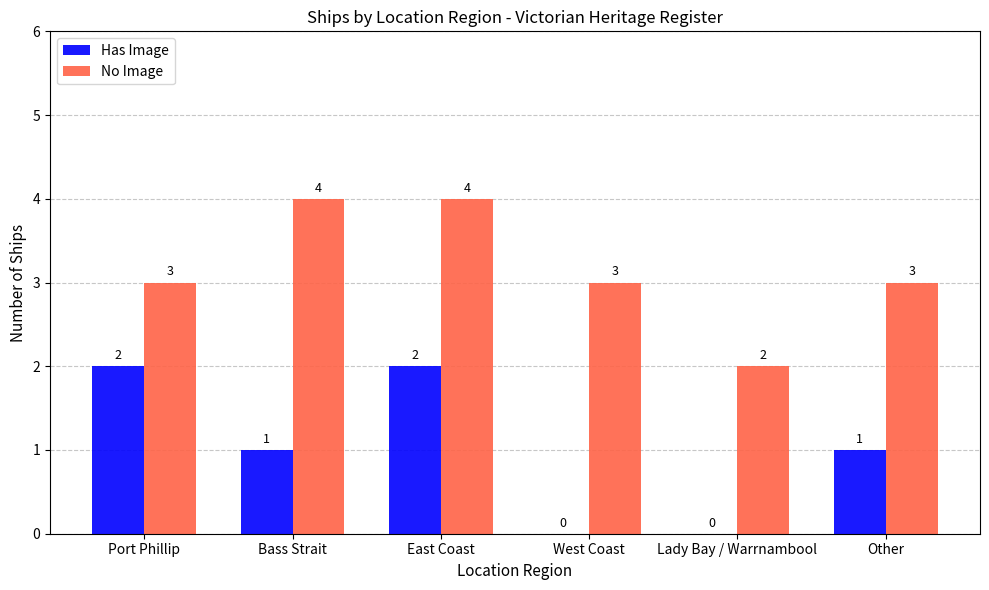

How many Has Image values are between 0 and 2?

6